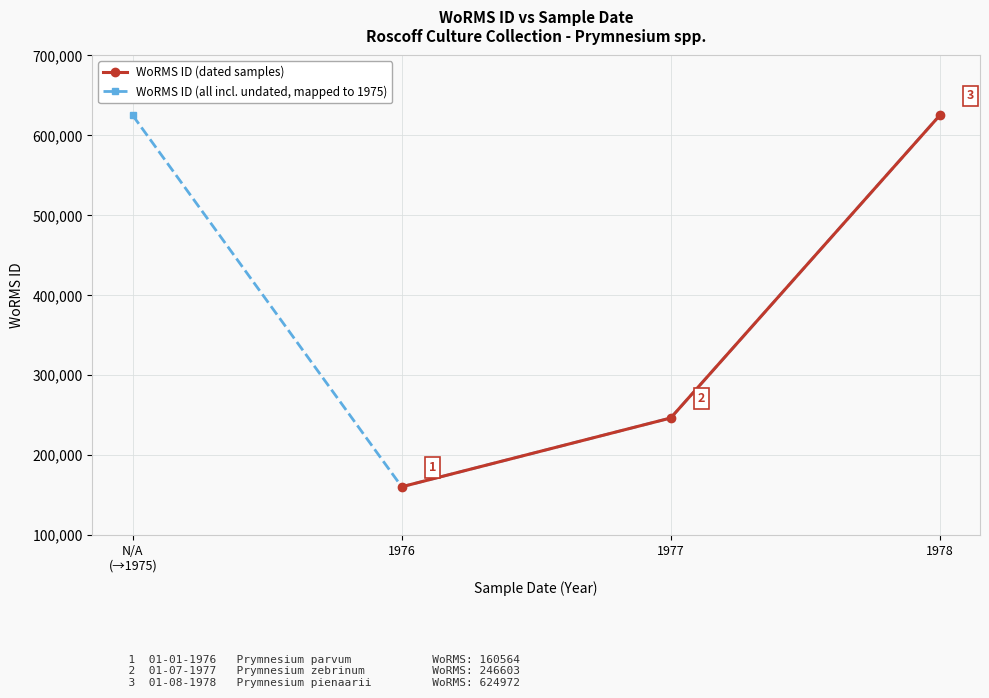

Which label corresponds to the largest value in the chart?

N/A